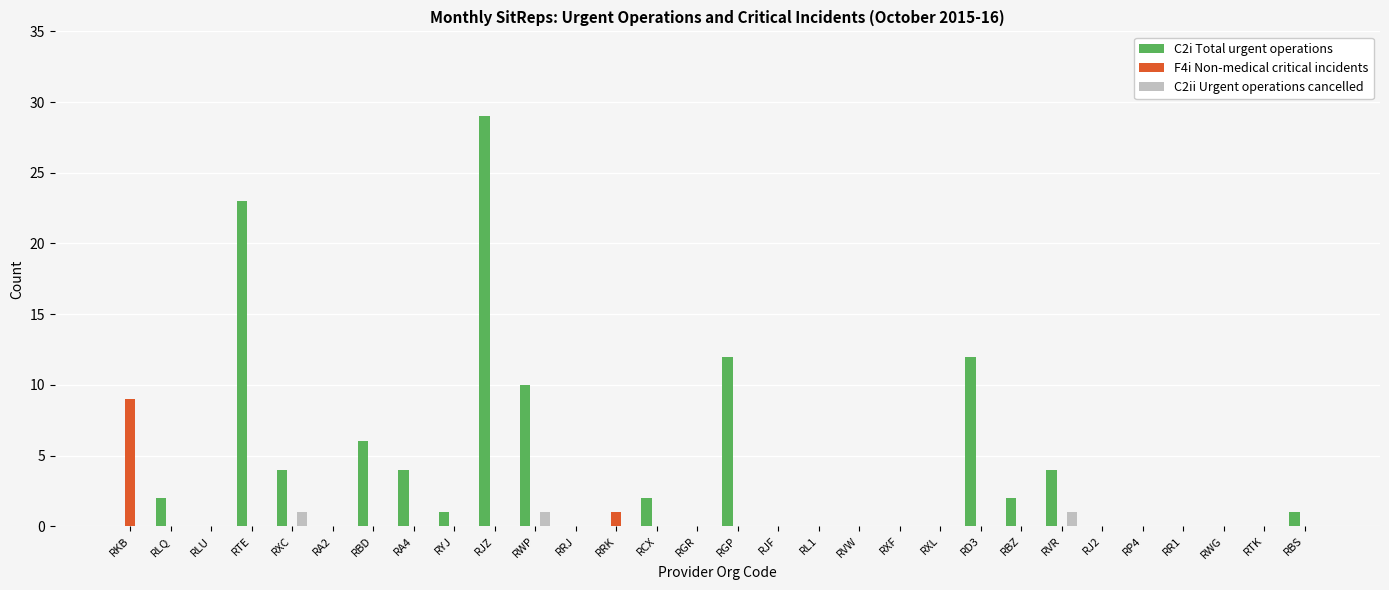

Is it true that C2i Total urgent operations equals 2 at RBZ?

True